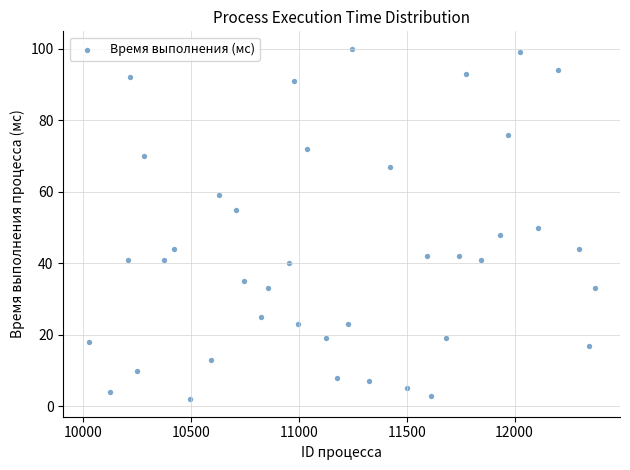

What is the range of X values (max minus min)?

2345